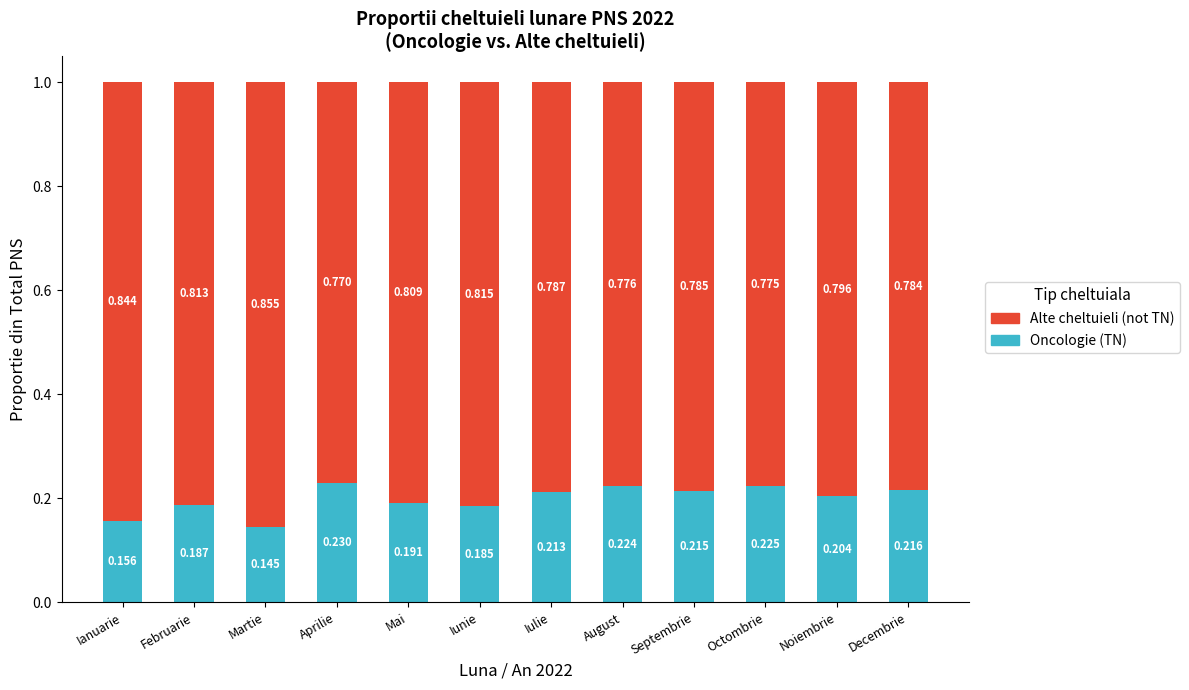

At which label does Oncologie (TN) reach its peak?

Aprilie